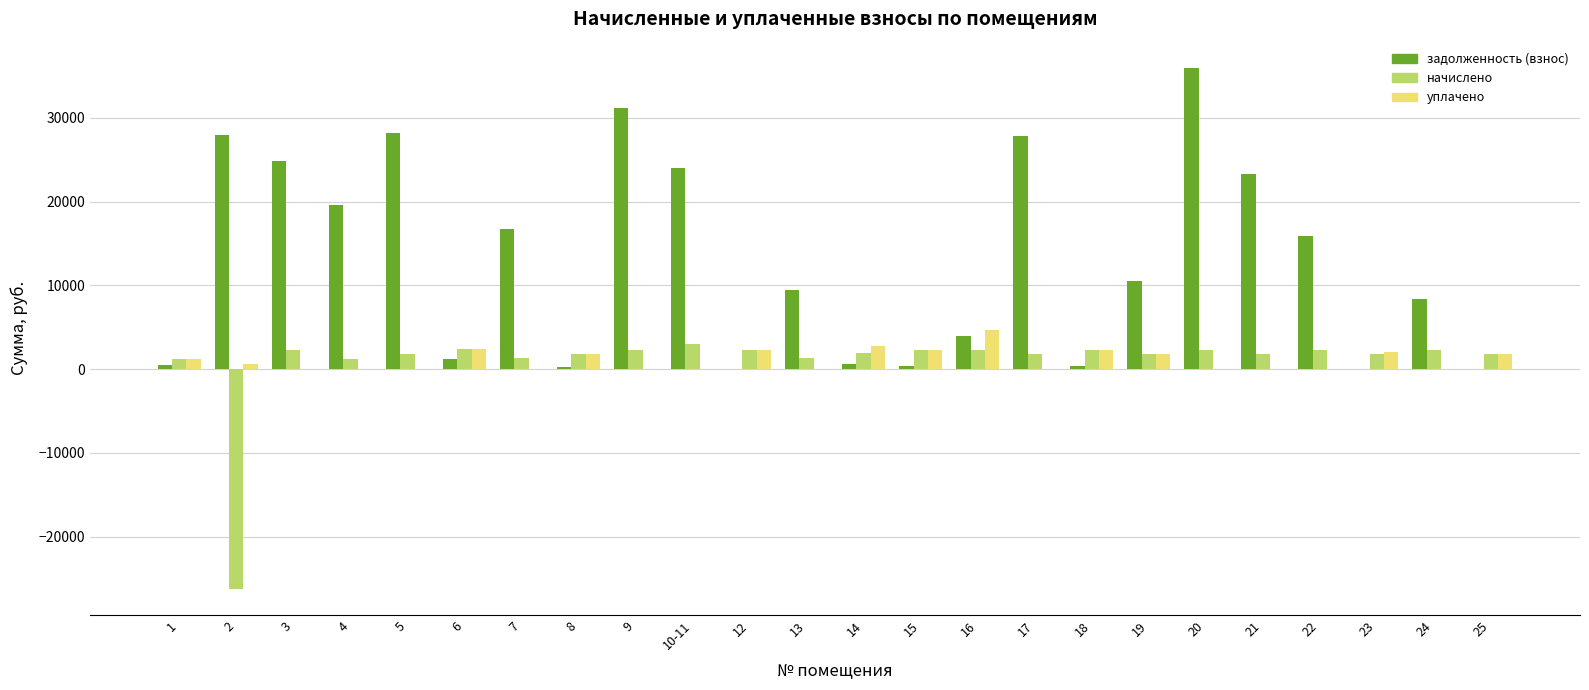

True or false: начислено has a value of 2272.9 at 20.

True